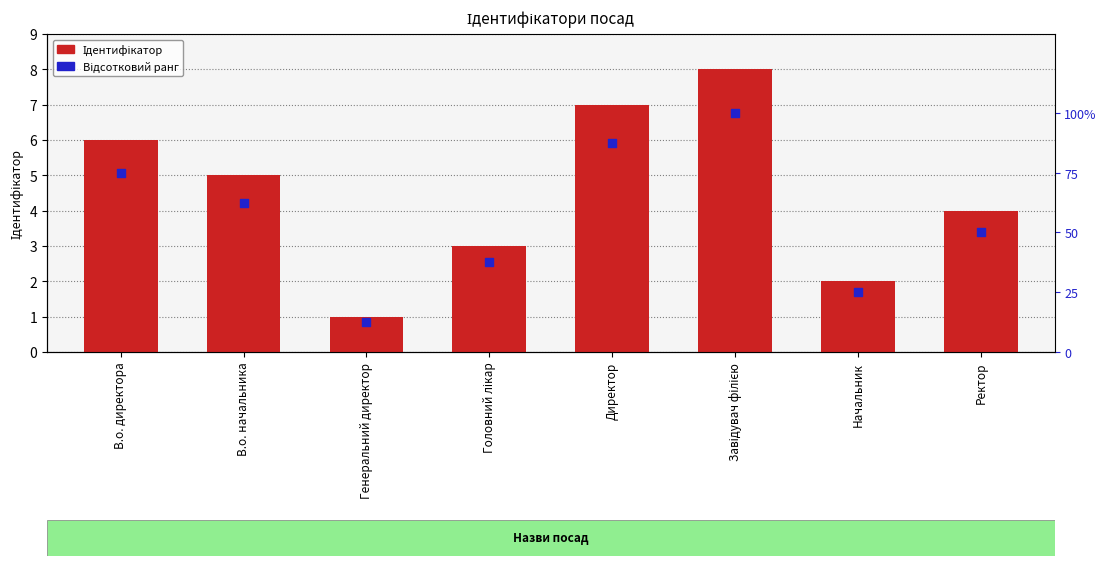

Which series contains the lowest Y value?

Ідентифікатор